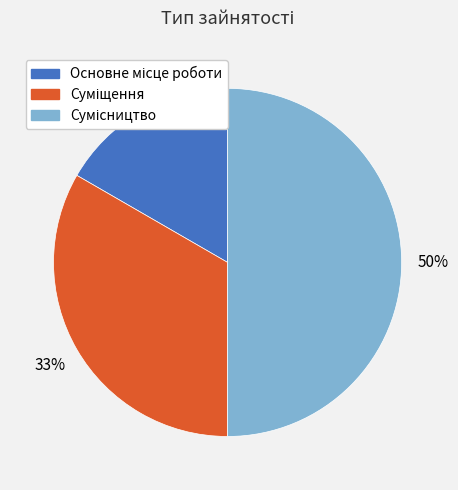

To the nearest percent, what is the difference between the largest and smallest slice percentages?

33%